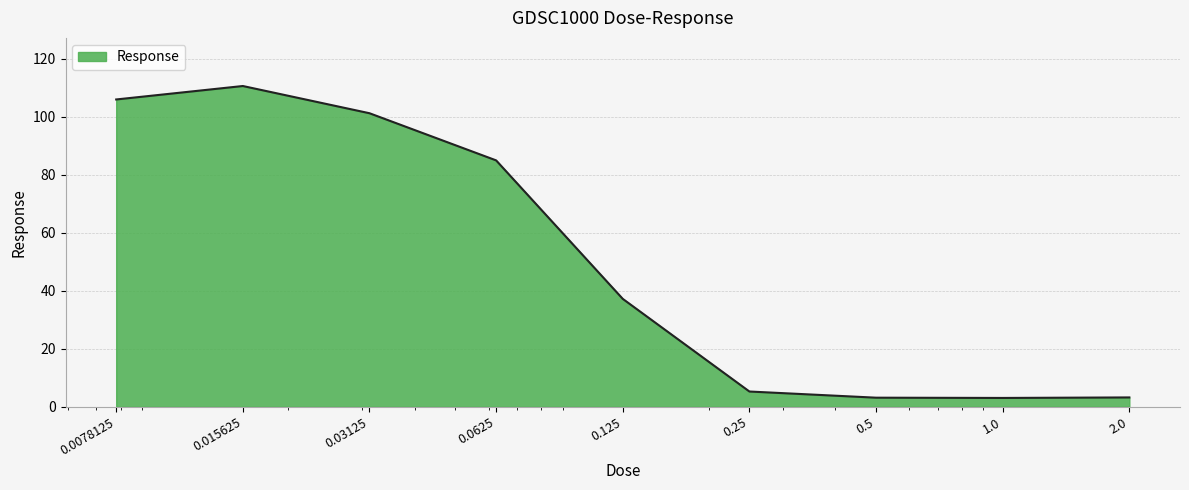

What is the greatest value displayed?

110.6